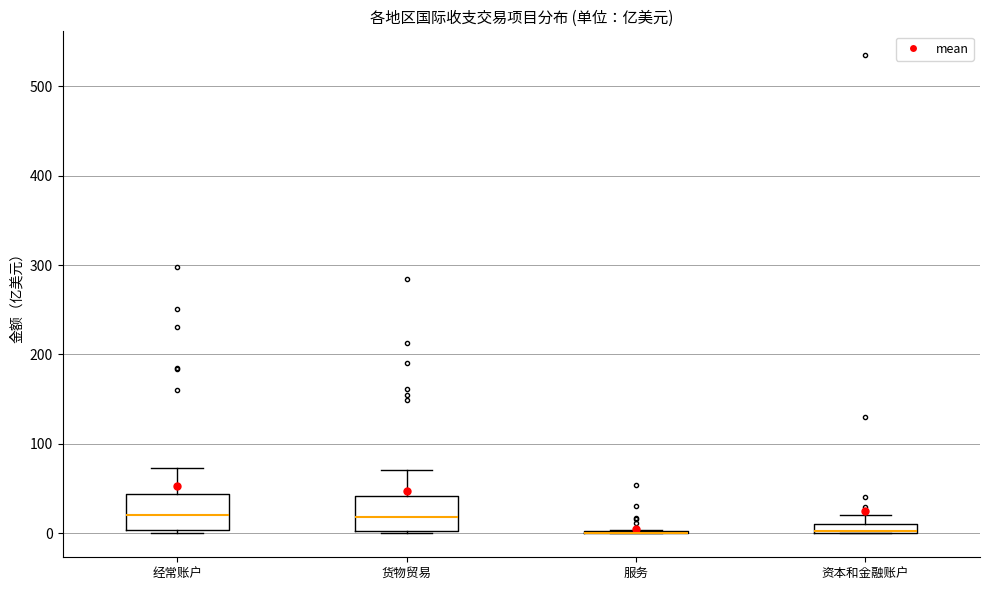

Where is the lower edge of the box for 货物贸易 on the y-axis? The values are not printed on the chart, so give them approximately, as read against the axis.

0